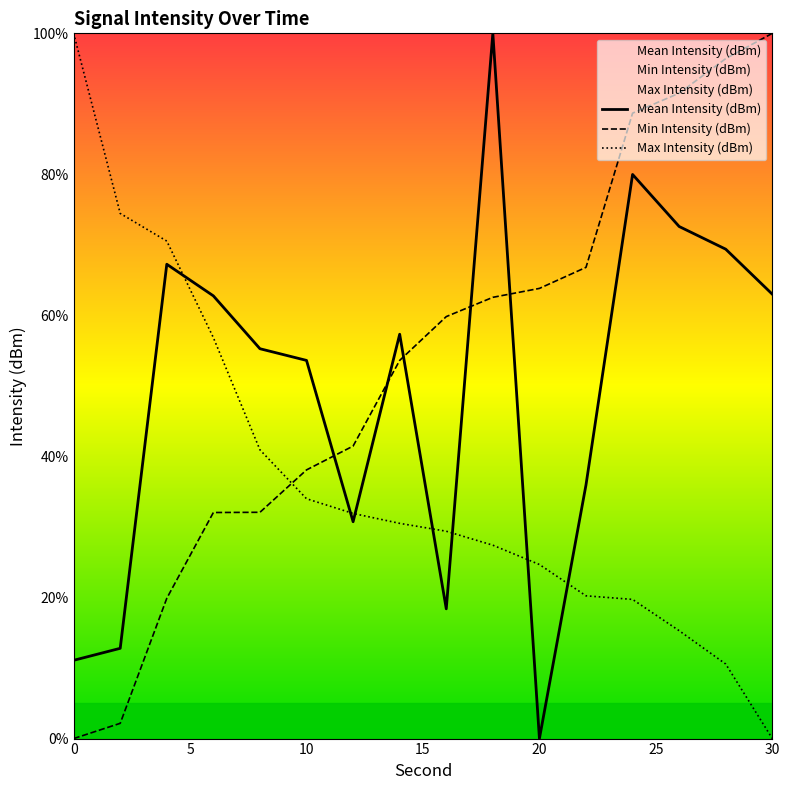

The value of Min Intensity (dBm) at 20 is 13.8. True or false?

False